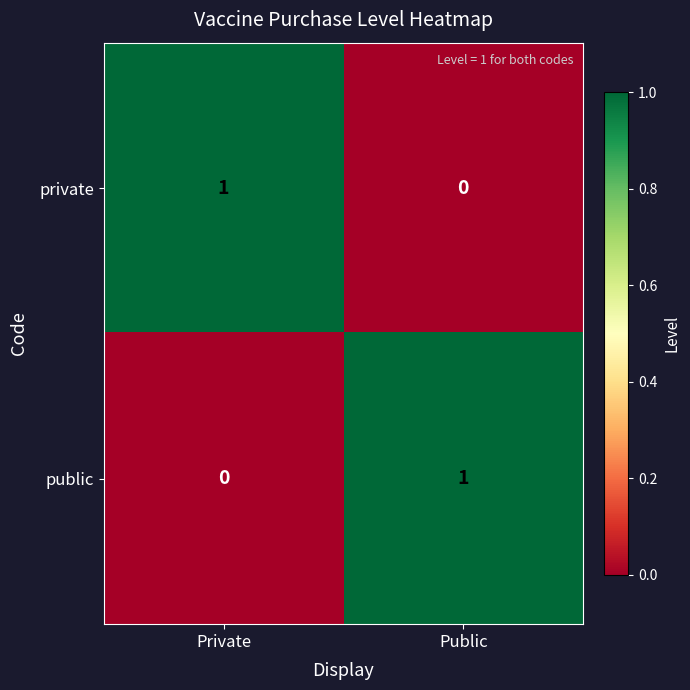

At which label is private closest to 0?

Public